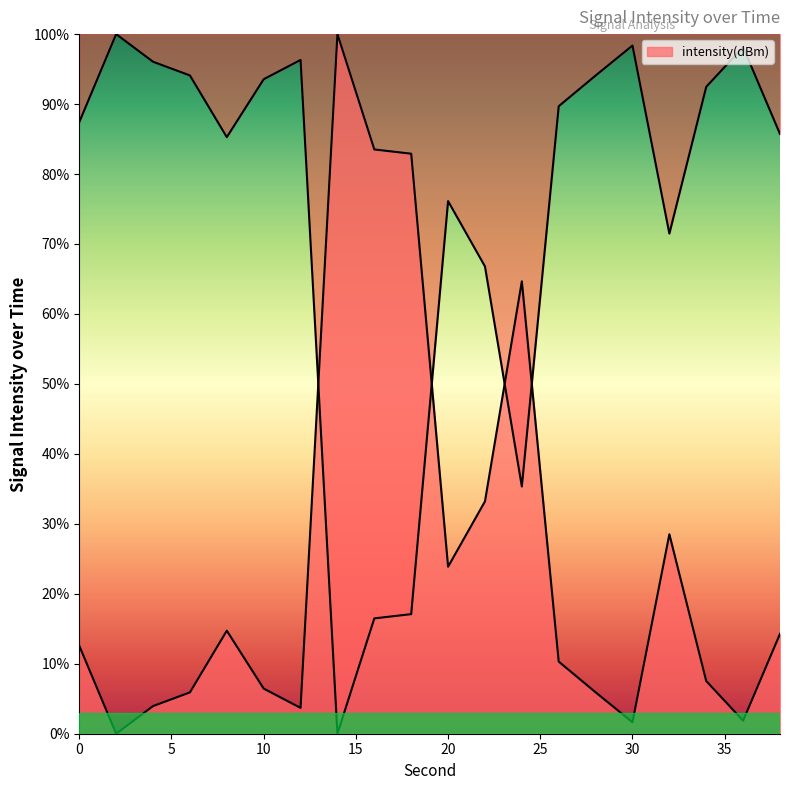

At which label is the value closest to 50?

24